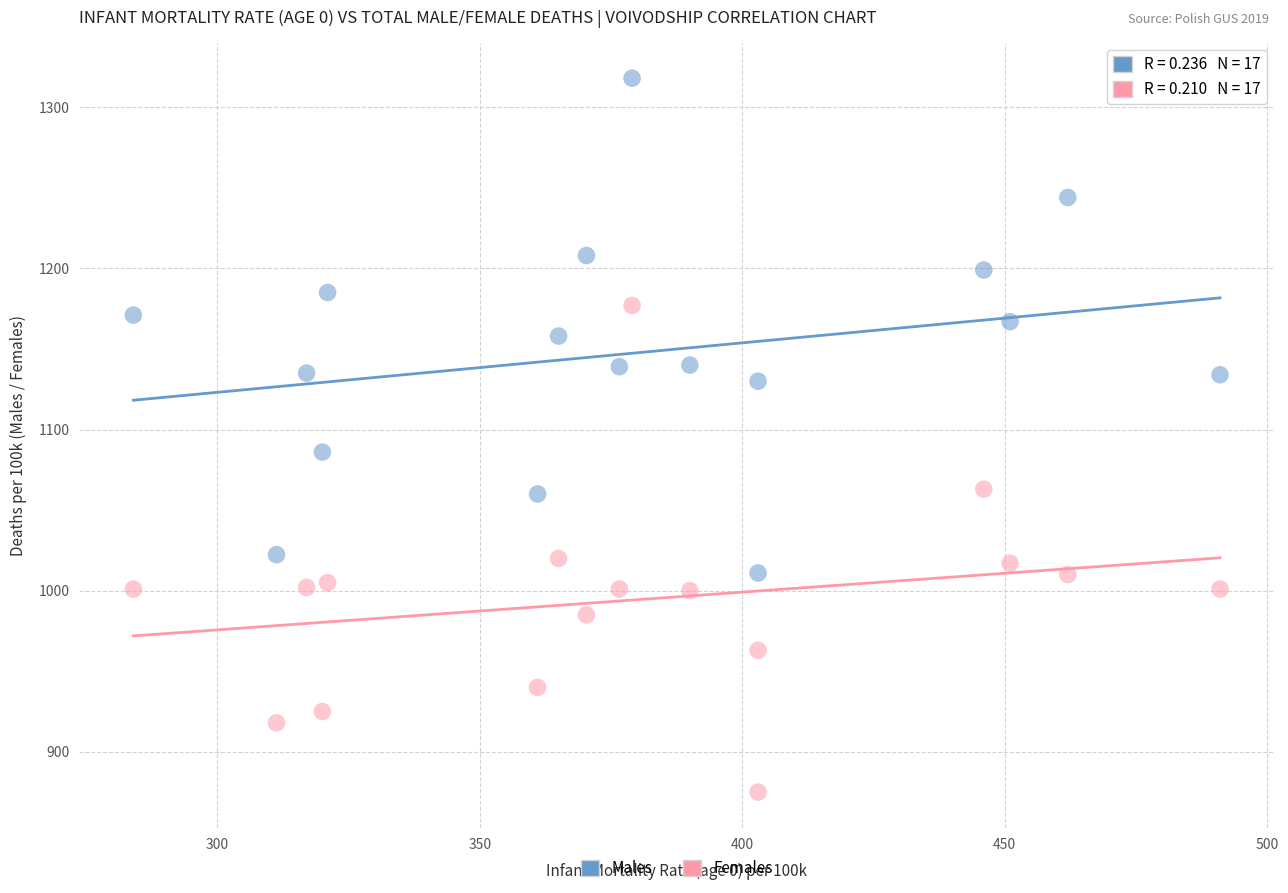

Which series reaches the minimum Y coordinate?

Females